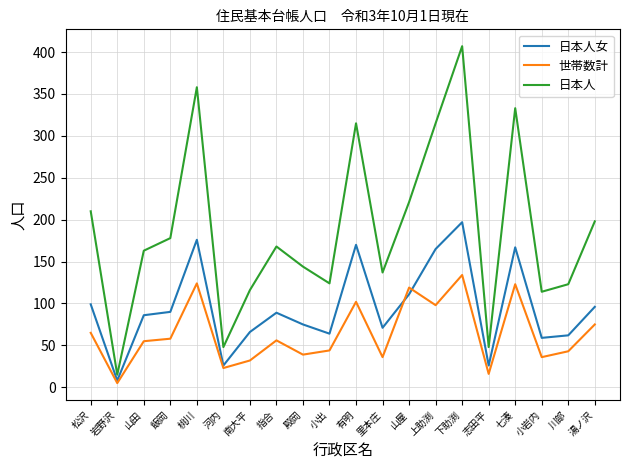

List the series in order of their overall mean, lowest first.

世帯数計, 日本人女, 日本人